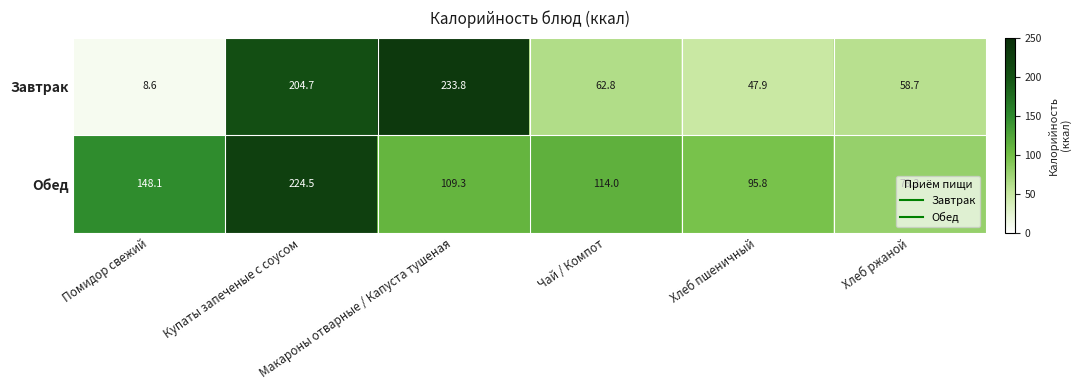

What is the smallest value displayed?

8.6